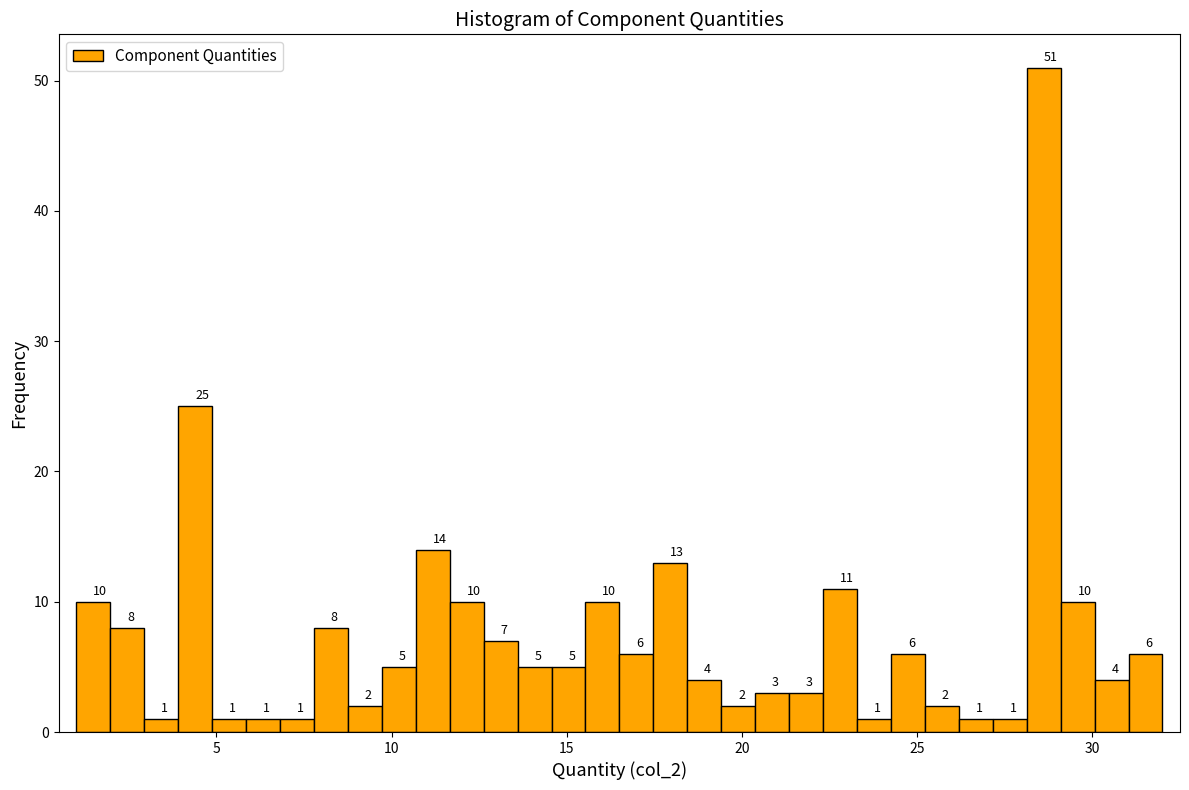

Read against the x-axis, roughly where is the centre of the tallest bar?

28.5